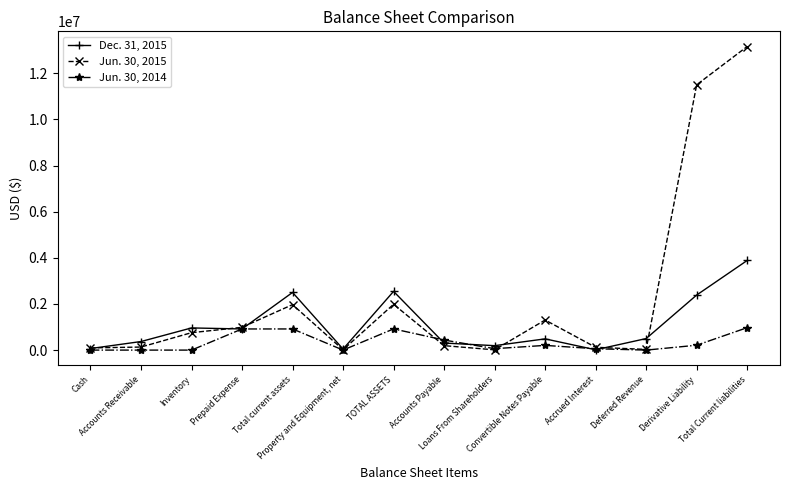

List the series in order of their peak value, lowest first.

Jun. 30, 2014, Dec. 31, 2015, Jun. 30, 2015